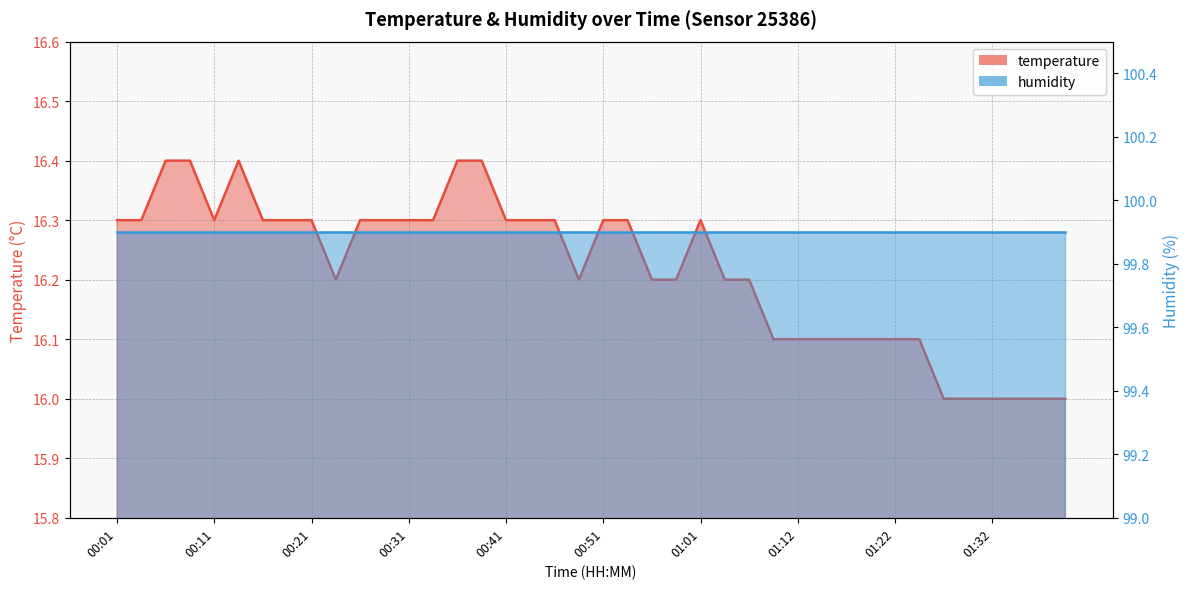

Reading left to right, transcribe all the data shown in this chart.

00:01=16.3	00:04=16.3	00:06=16.4	00:09=16.4	00:11=16.3	00:14=16.4	00:16=16.3	00:19=16.3	00:21=16.3	00:24=16.2	00:26=16.3	00:29=16.3	00:31=16.3	00:34=16.3	00:36=16.4	00:39=16.4	00:41=16.3	00:44=16.3	00:46=16.3	00:49=16.2	00:51=16.3	00:54=16.3	00:56=16.2	00:59=16.2	01:01=16.3	01:04=16.2	01:06=16.2	01:09=16.1	01:12=16.1	01:14=16.1	01:17=16.1	01:20=16.1	01:22=16.1	01:25=16.1	01:27=16.0	01:30=16.0	01:32=16.0	01:35=16.0	01:38=16.0	01:40=16.0